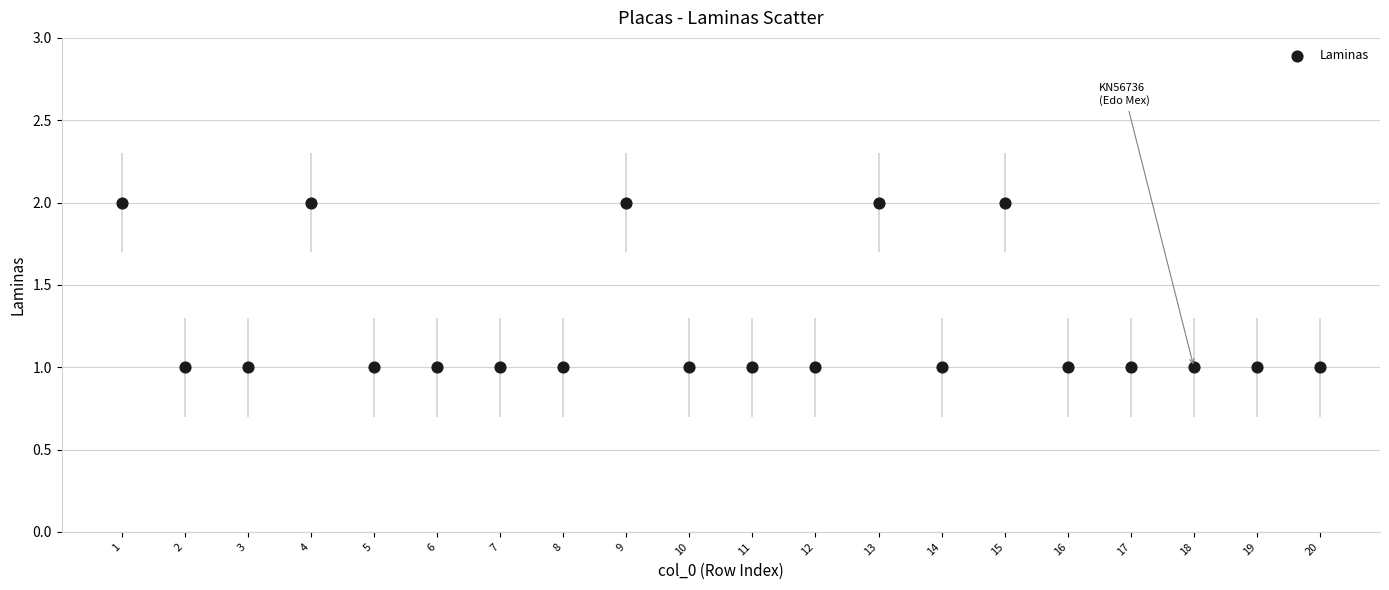

What is the range of X values (max minus min)?

19